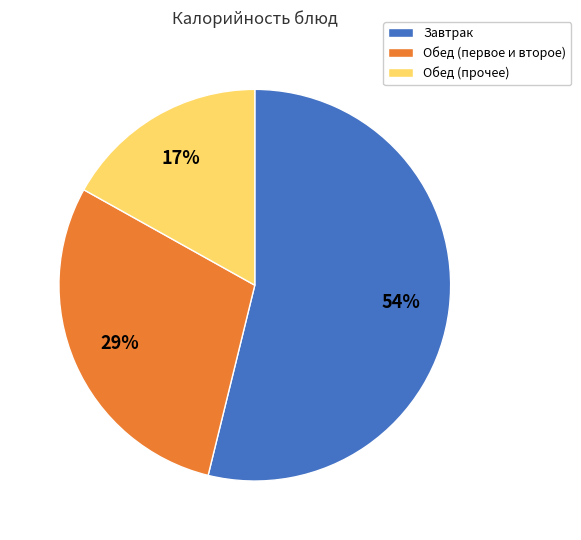

Is there a majority slice in this chart?

Yes